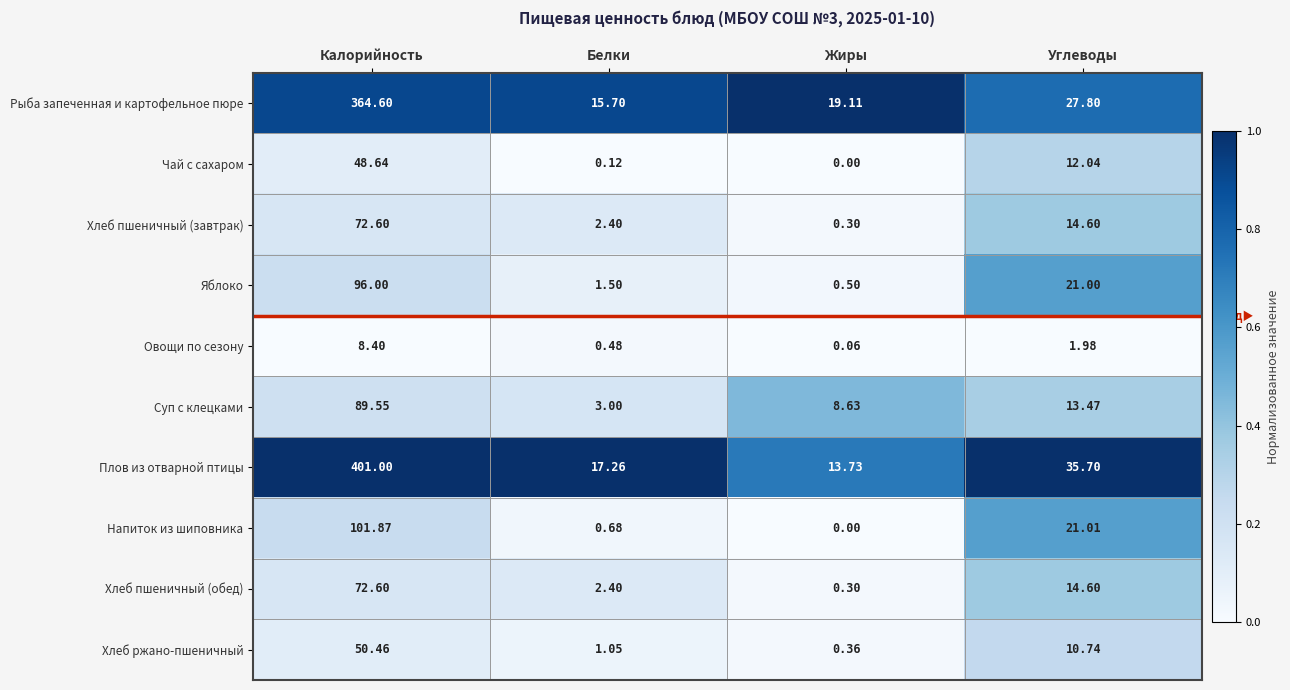

Which series has the largest range (max minus min)?

Плов из отварной птицы